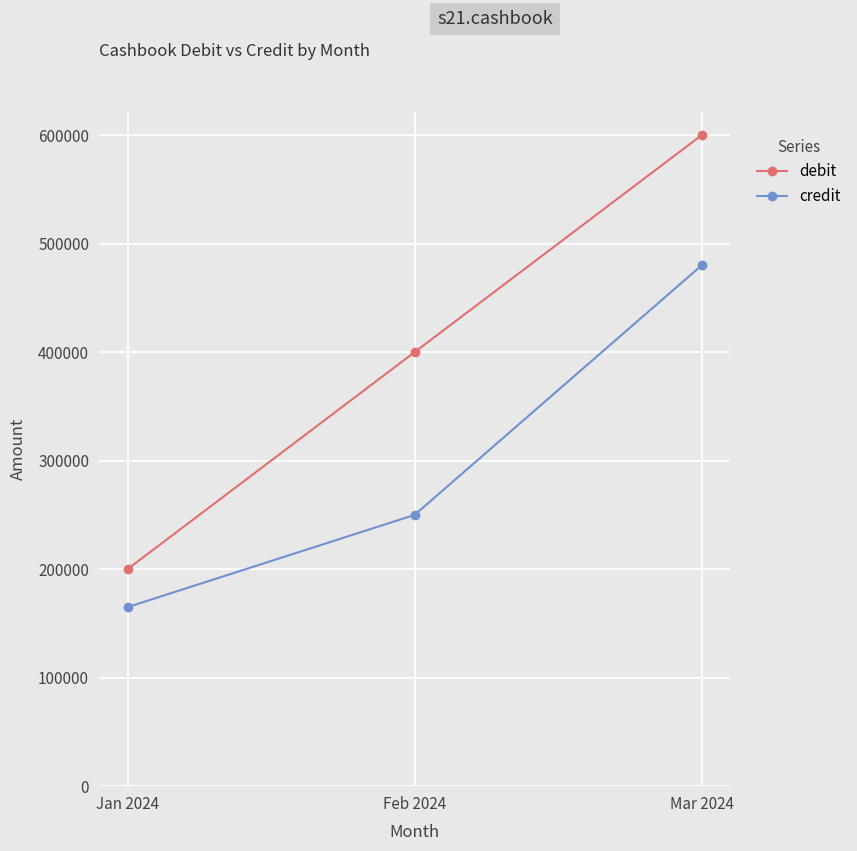

Rank the categories by debit value from highest to lowest.

Mar 2024, Feb 2024, Jan 2024